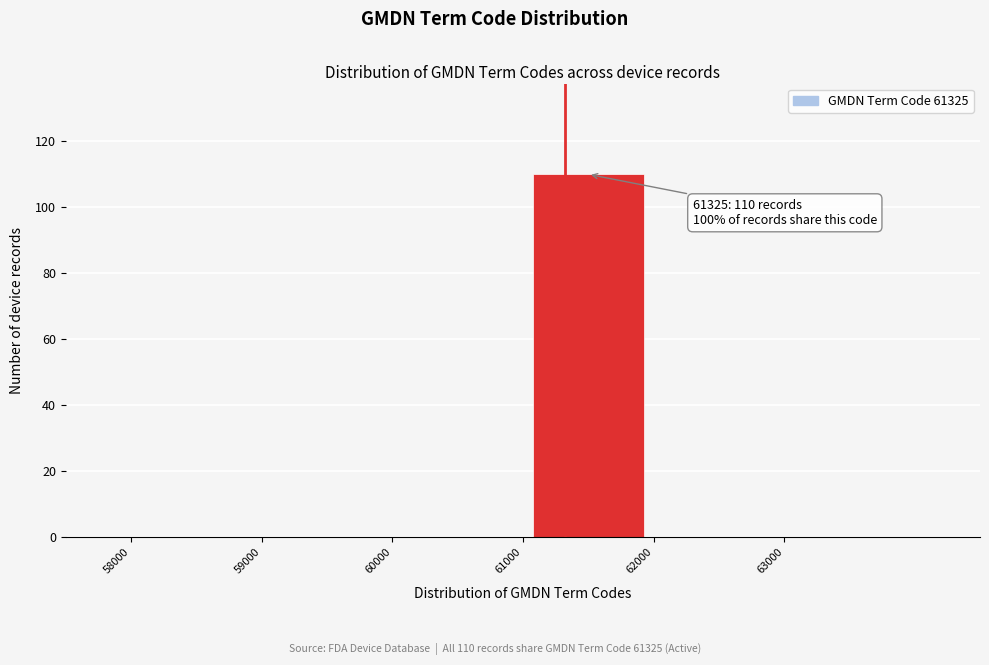

Over which range of the x-axis is the bar tallest?

61000 to 62000